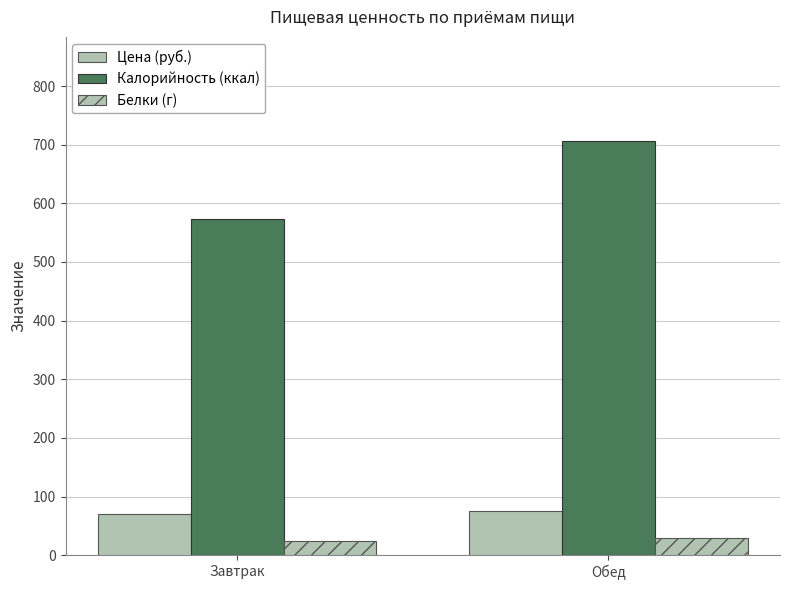

Is the value of Цена (руб.) at Обед greater than the value of Белки (г) at Обед?

Yes